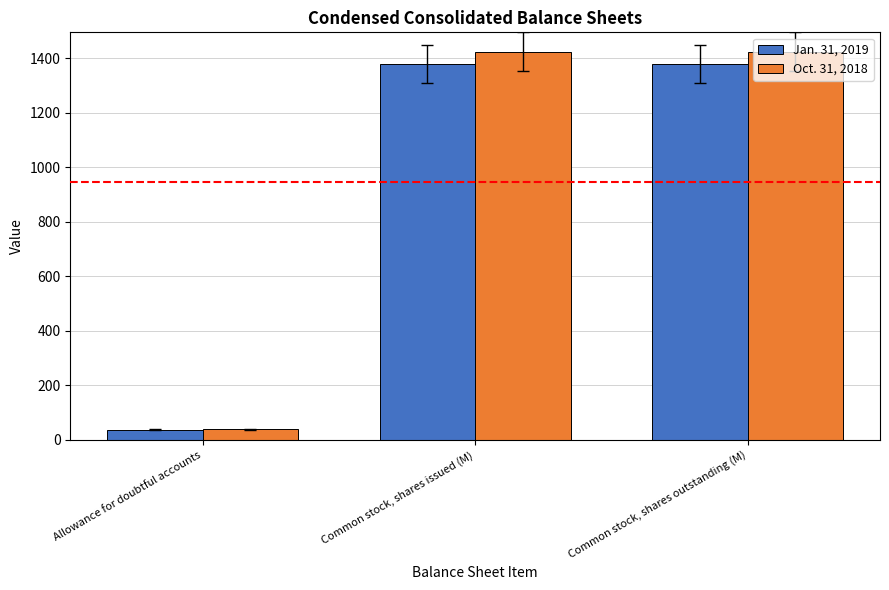

What is the label of the 1st bar from the left?

Allowance for doubtful accounts